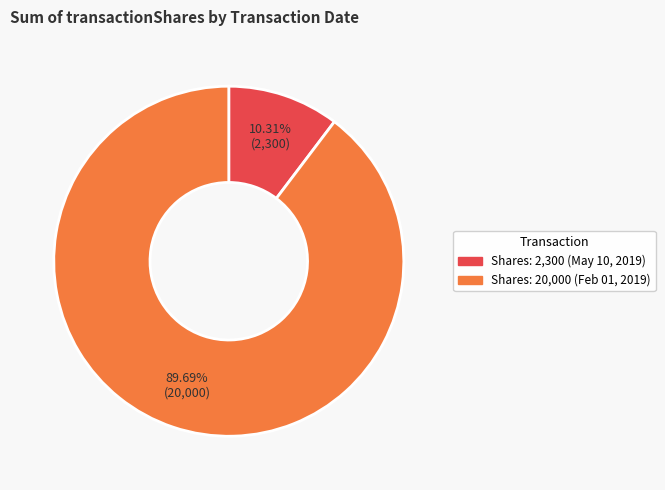

Do Shares: 20,000 (Feb 01, 2019) and Shares: 2,300 (May 10, 2019) together represent more than half of the pie?

Yes